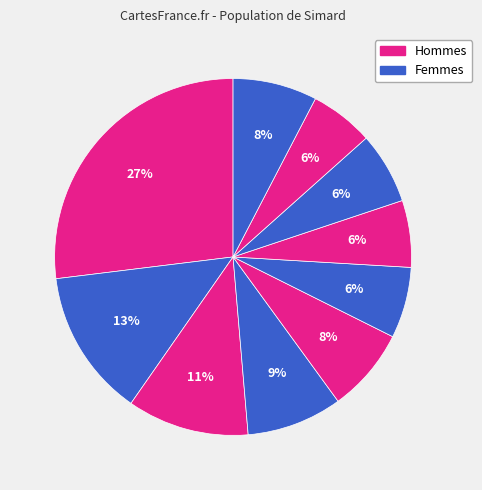

How many slices are in this pie chart?

10